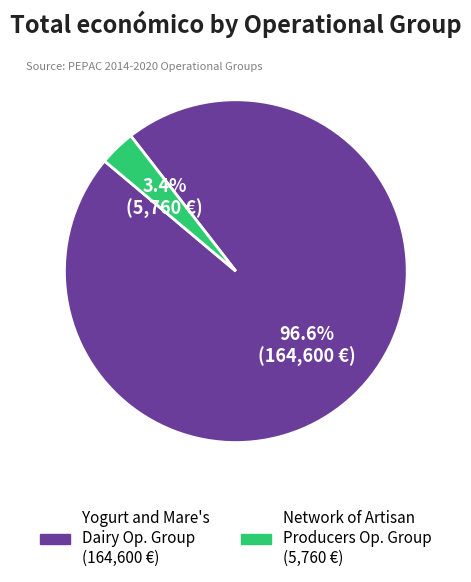

Is there a majority slice in this chart?

Yes